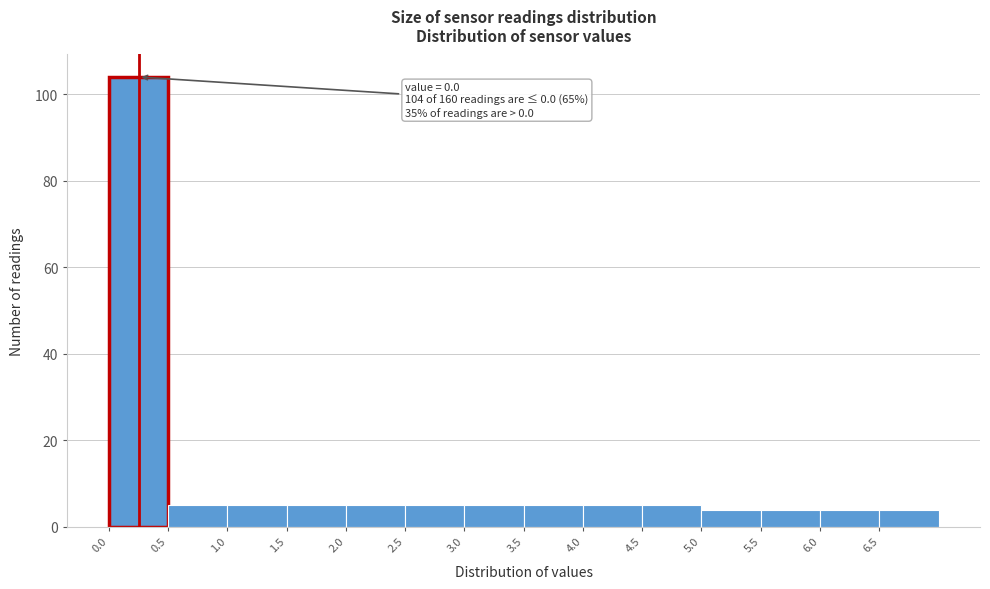

Over which range of the x-axis is the bar tallest?

0.0 to 0.5